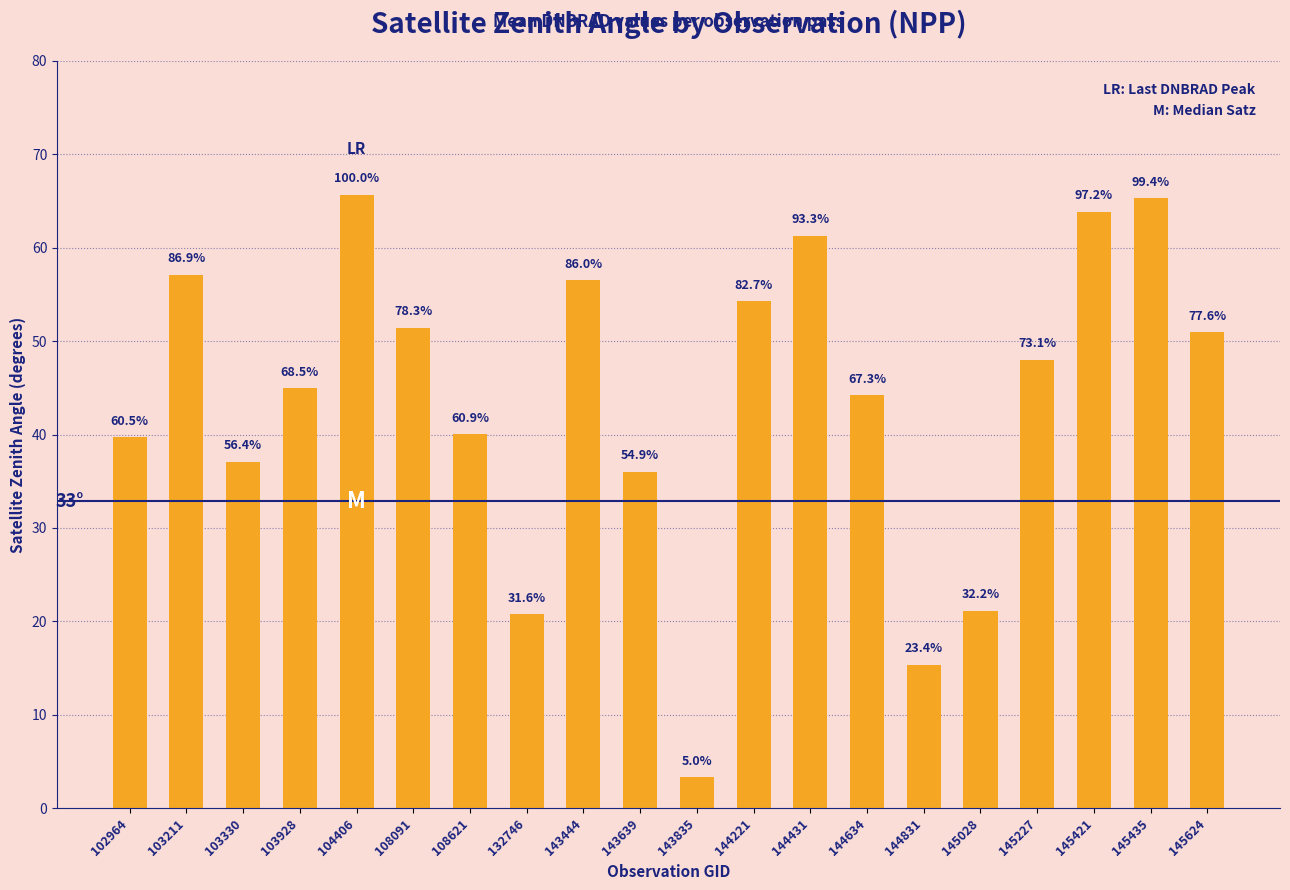

The chart shows a value of 65.3 at 145435. True or false?

True